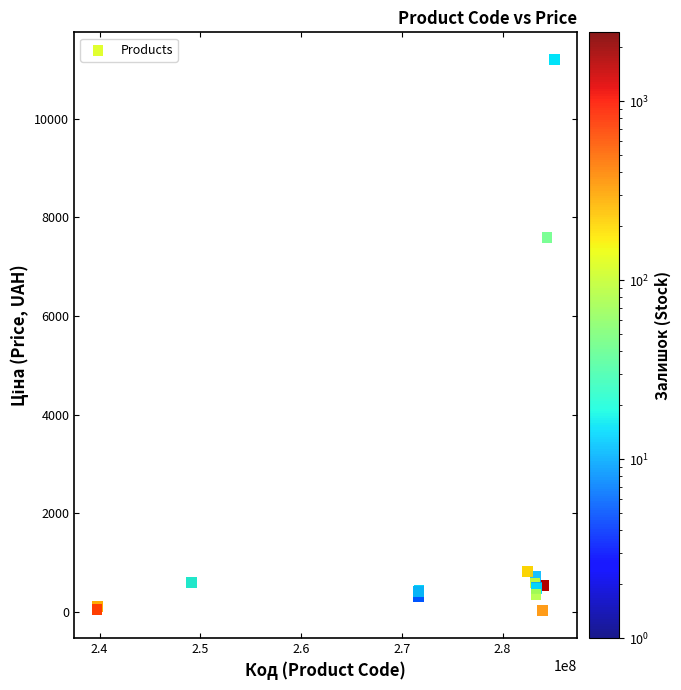

What Y value in the scatter plot is closest to 5610?

7596.5